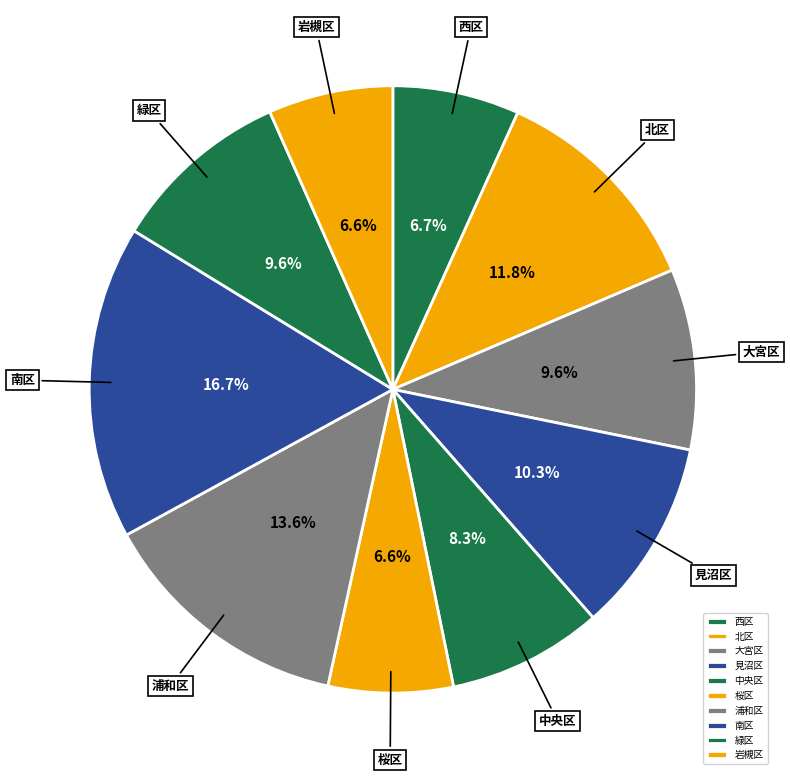

Between 南区 and 桜区, which is larger?

南区